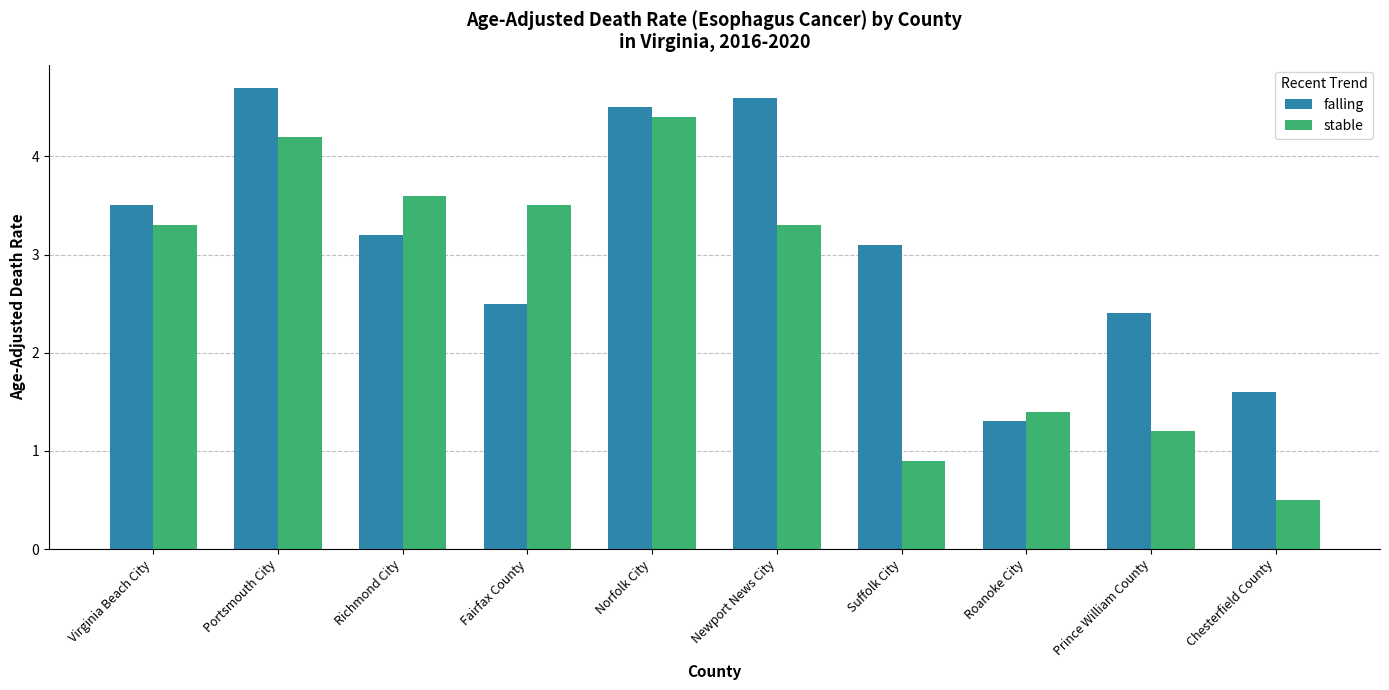

What is the approximate value of stable at Newport News City?

3.3